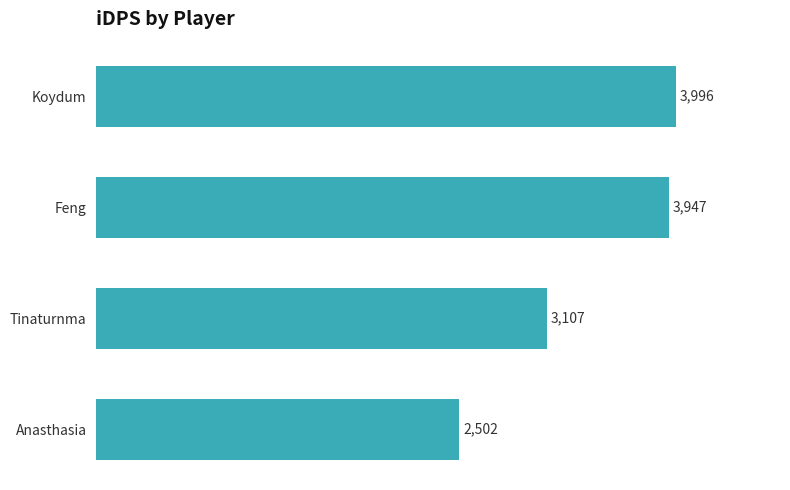

Rank the categories by value from lowest to highest.

Anasthasia, Tinaturnma, Feng, Koydum